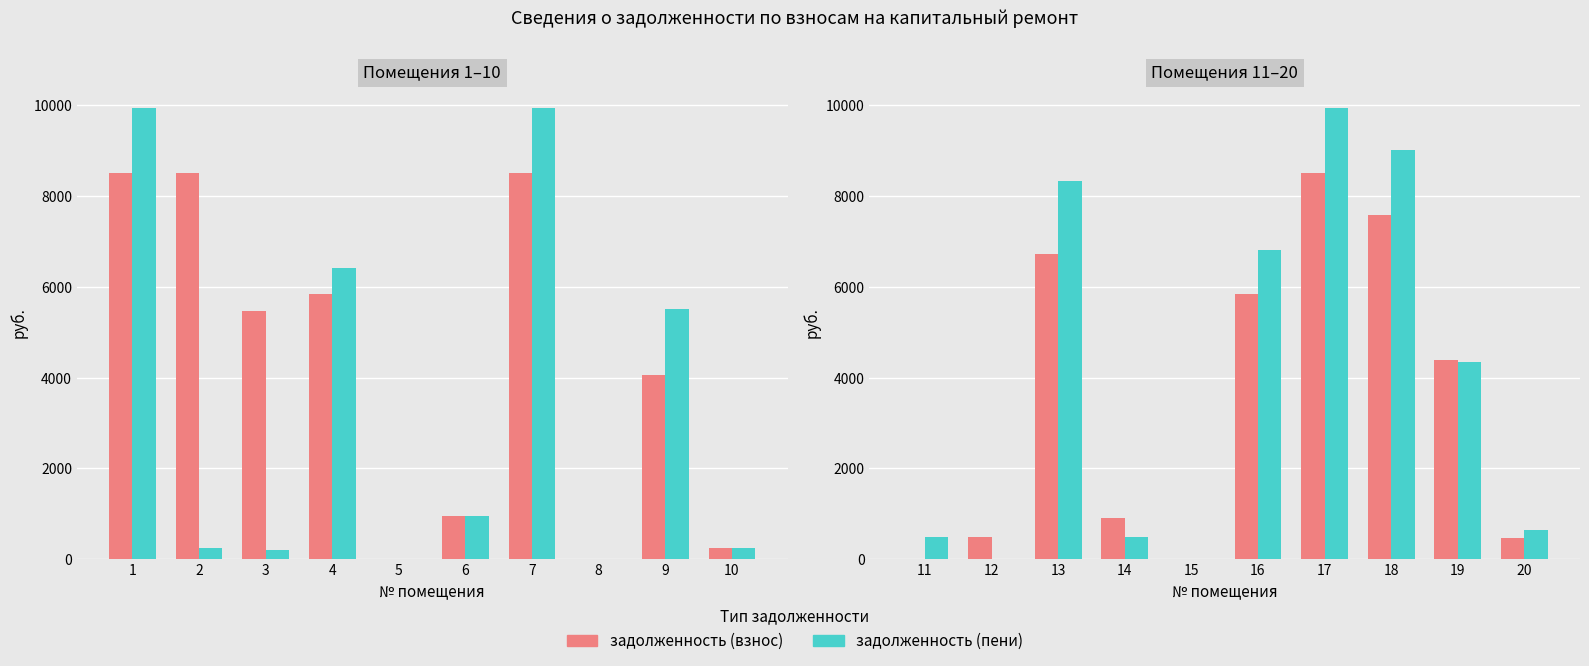

What is the difference between the maximum and minimum values in the задолженность (пени) series?

9940.9